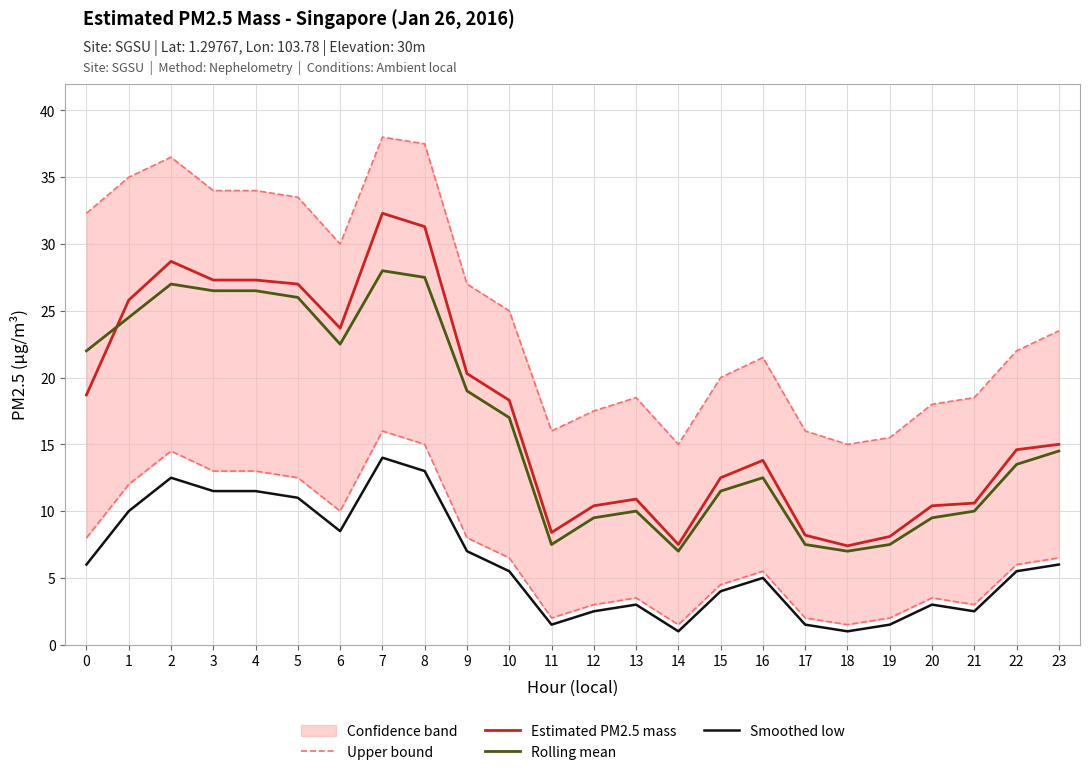

List the labels in order of Estimated PM2.5 mass value, smallest first.

18, 14, 19, 17, 11, 12, 20, 21, 13, 15, 16, 22, 23, 10, 0, 9, 6, 1, 5, 3, 4, 2, 8, 7